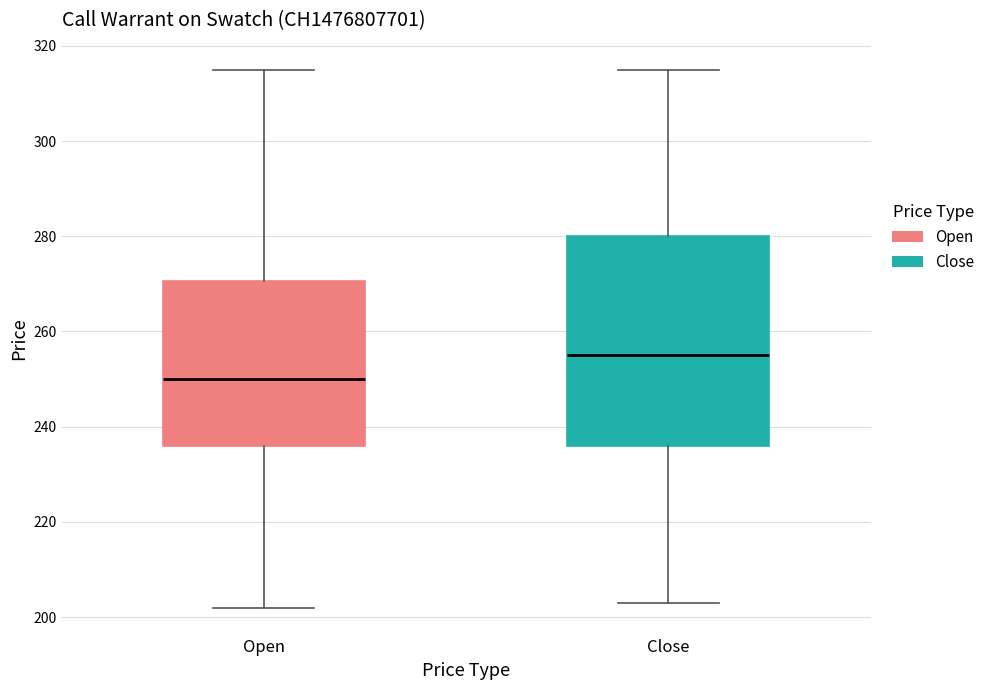

Reading left to right, transcribe this box plot: for each box, give where its median line is, the range the box spans, and where its two whiskers end, as read against the y-axis. The values are not printed on the chart, so give them approximately, as read against the axis.

Open: median 250, box 236 to 270, whiskers 202 to 316
Close: median 256, box 236 to 280, whiskers 204 to 316